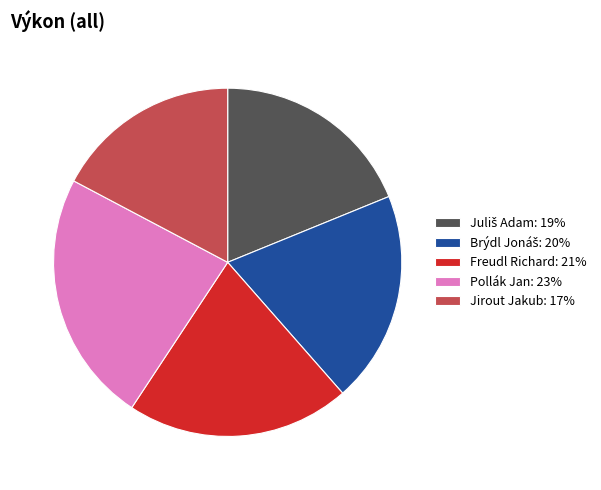

Approximately how many times larger is the value at Jirout Jakub: 17% compared to Freudl Richard: 21%?

0.8